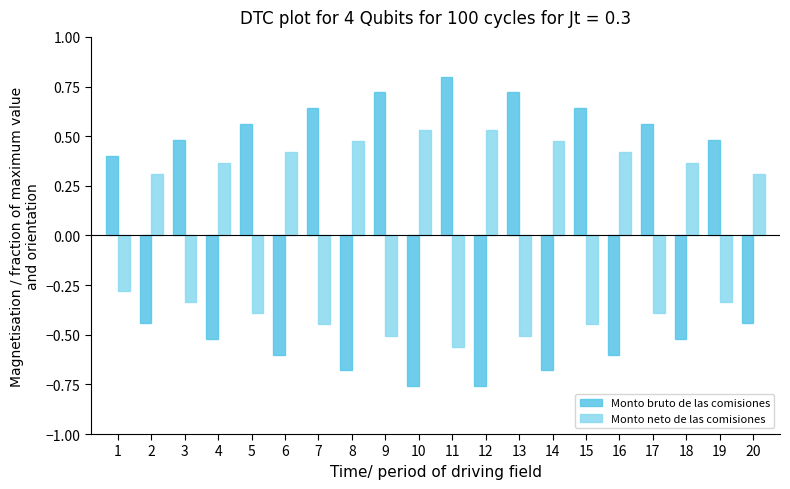

Is it true that Monto bruto de las comisiones equals -0.5 at 4?

True